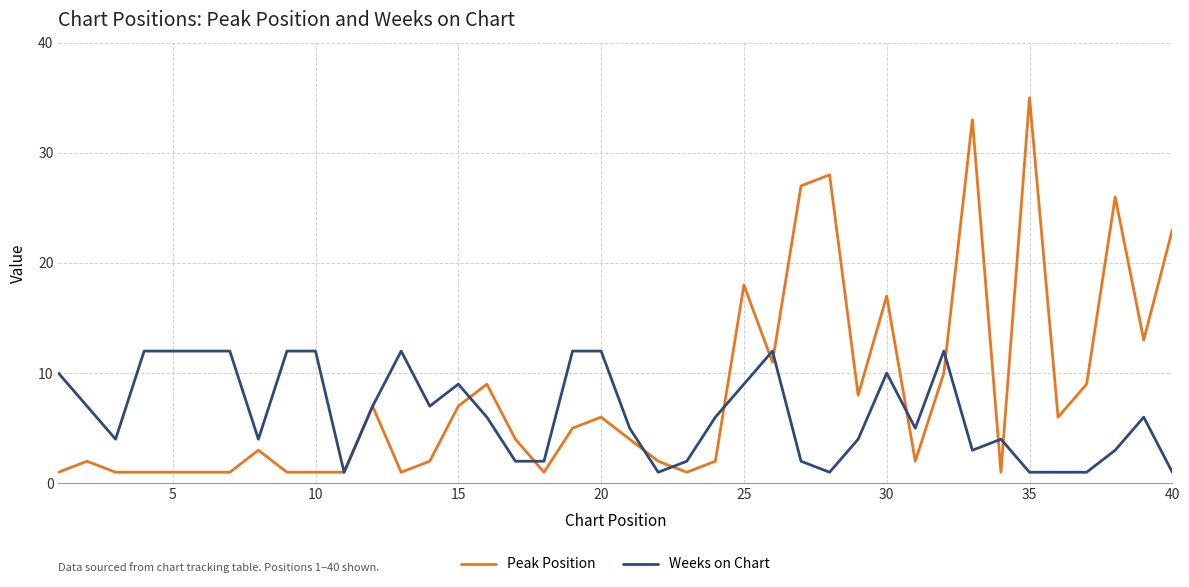

Which series has the largest total across all categories?

Peak Position